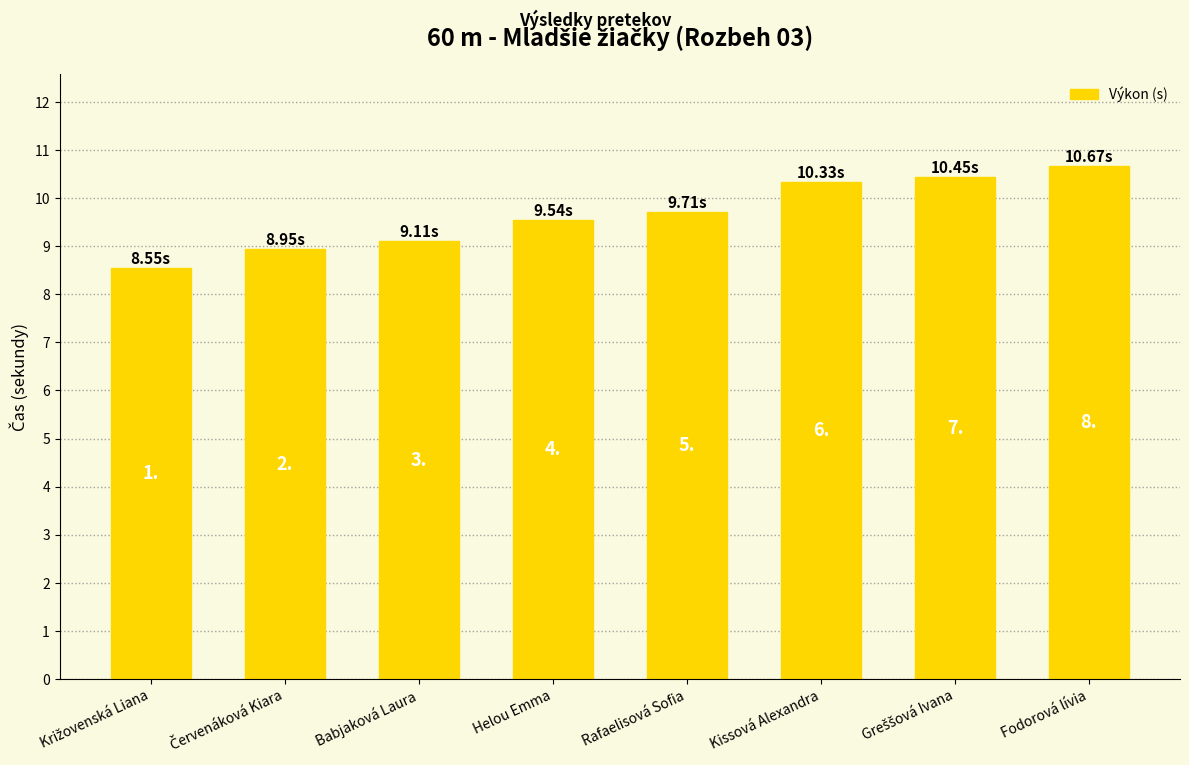

Reading left to right, transcribe all the data shown in this chart.

8.6	8.9	9.1	9.5	9.7	10.3	10.4	10.7